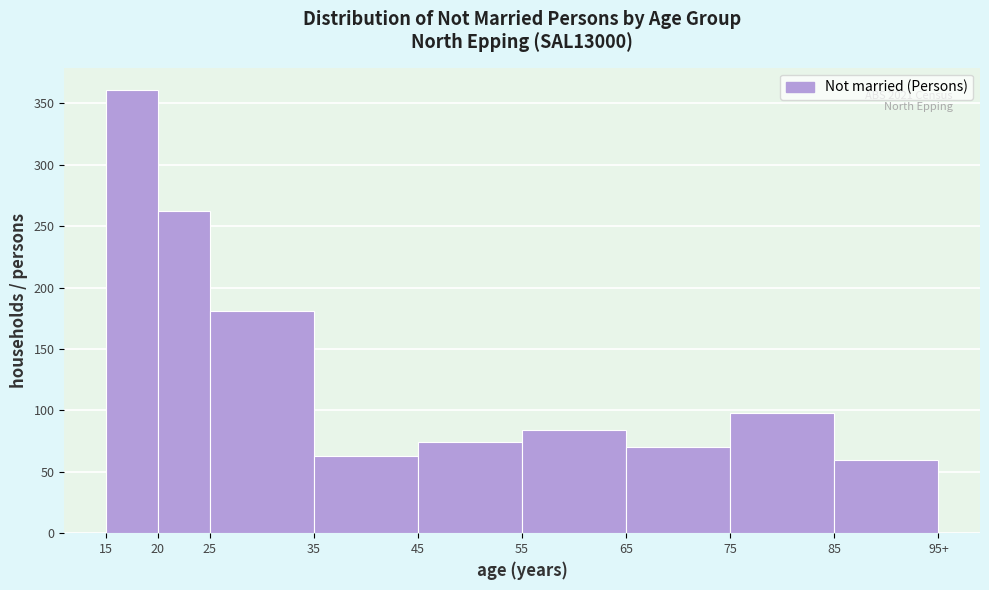

Reading left to right, list all the values displayed in this chart.

361	262	181	63	74	84	70	98	60